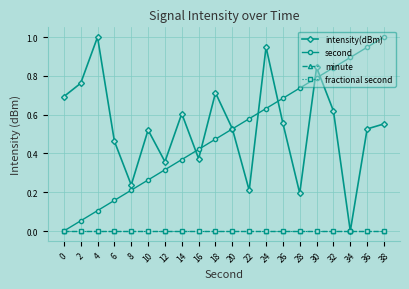

Reading right to left, what are all the values shown in this chart?

intensity(dBm): 0.6	0.5	0.0	0.6	0.8	0.2	0.6	0.9	0.2	0.5	0.7	0.4	0.6	0.4	0.5	0.2	0.5	1.0	0.8	0.7
second: 1.0	0.9	0.9	0.8	0.8	0.7	0.7	0.6	0.6	0.5	0.5	0.4	0.4	0.3	0.3	0.2	0.2	0.1	0.1	0.0
minute: 0.0	0.0	0.0	0.0	0.0	0.0	0.0	0.0	0.0	0.0	0.0	0.0	0.0	0.0	0.0	0.0	0.0	0.0	0.0	0.0
fractional second: 0.0	0.0	0.0	0.0	0.0	0.0	0.0	0.0	0.0	0.0	0.0	0.0	0.0	0.0	0.0	0.0	0.0	0.0	0.0	0.0